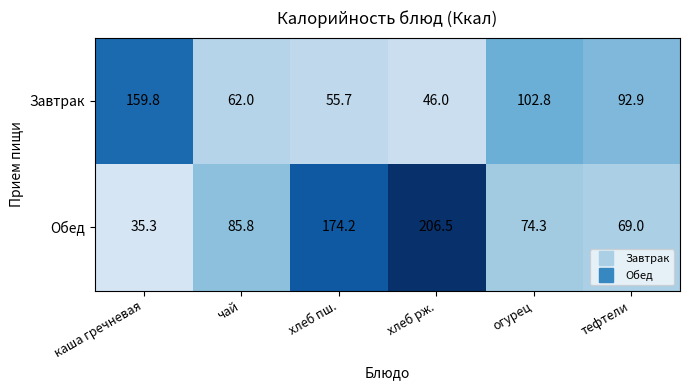

Reading left to right, transcribe all the data shown in this chart.

Завтрак: каша гречневая=159.8	чай=62.0	хлеб пш.=55.7	хлеб рж.=46.0	огурец=102.8	тефтели=92.9
Обед: каша гречневая=35.3	чай=85.8	хлеб пш.=174.2	хлеб рж.=206.5	огурец=74.3	тефтели=69.0